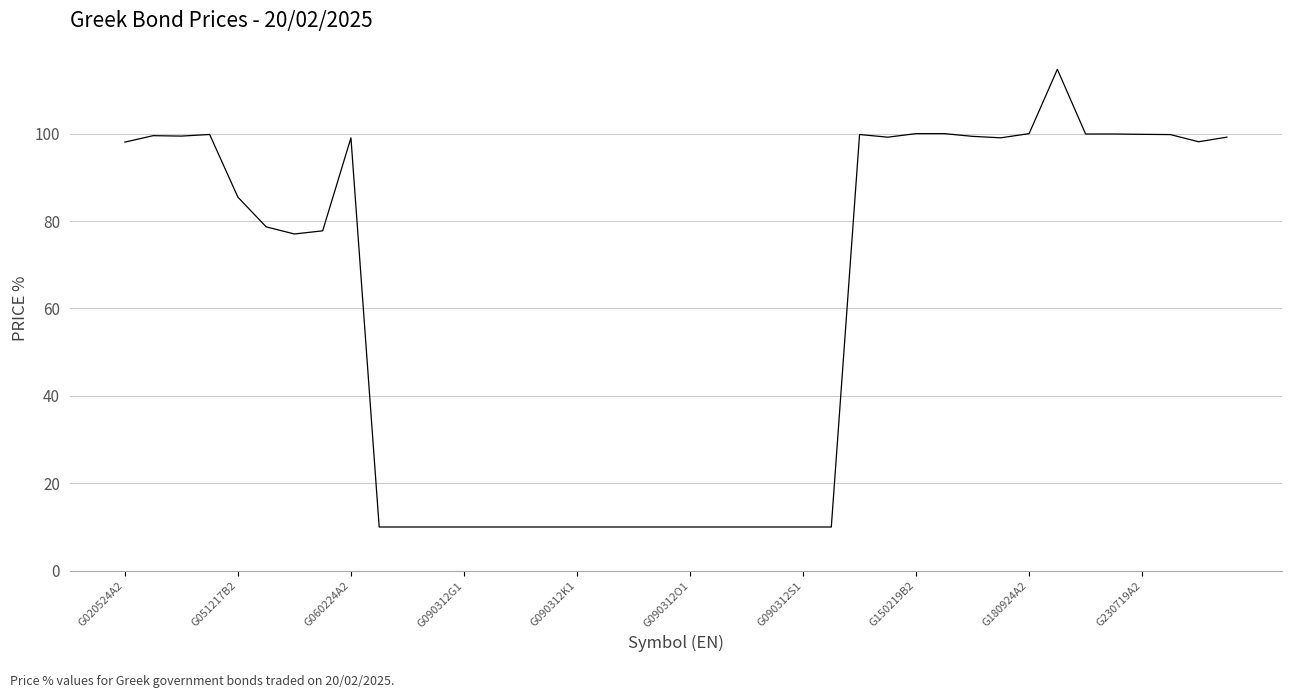

What is the minimum value shown in the chart?

10.0